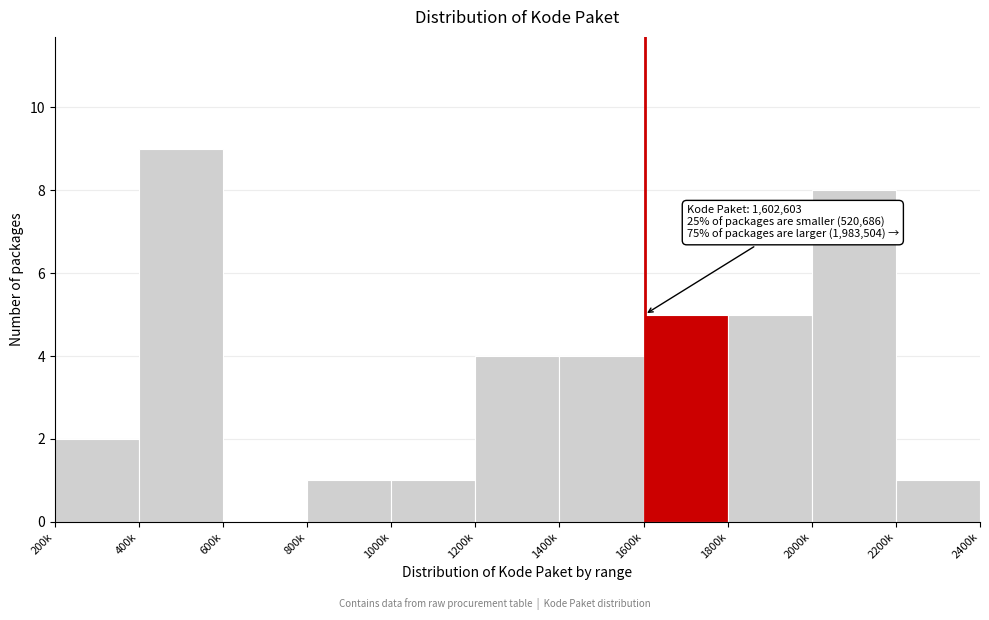

Reading left to right, transcribe all the data shown in this chart.

200k=2	400k=9	600k=0	800k=1	1000k=1	1200k=4	1400k=4	1600k=5	1800k=5	2000k=8	2200k=1